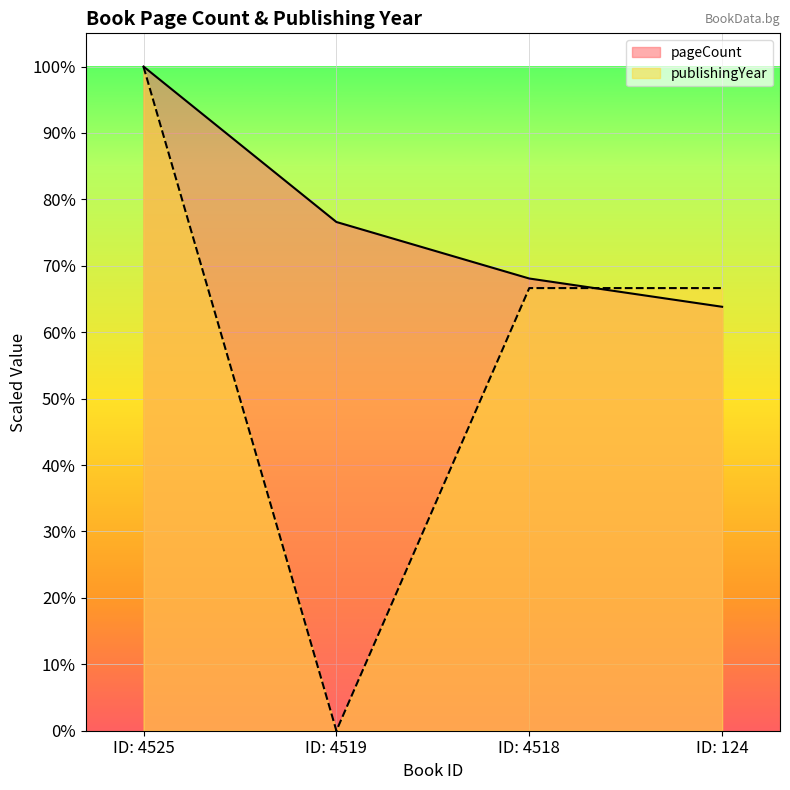

How many lines are shown in the chart?

2